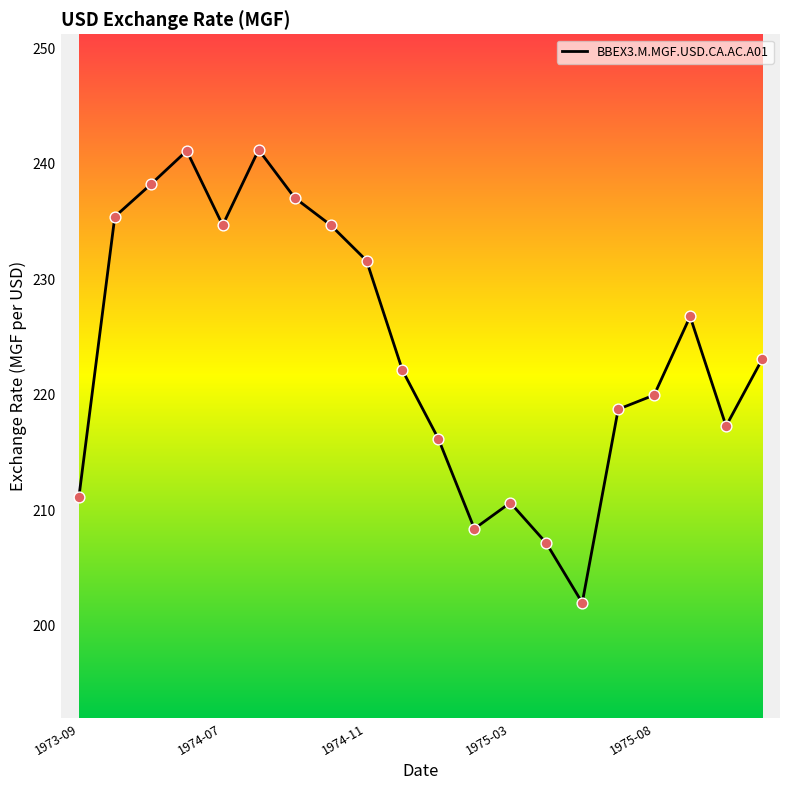

What is the difference between the maximum and minimum values?

39.2